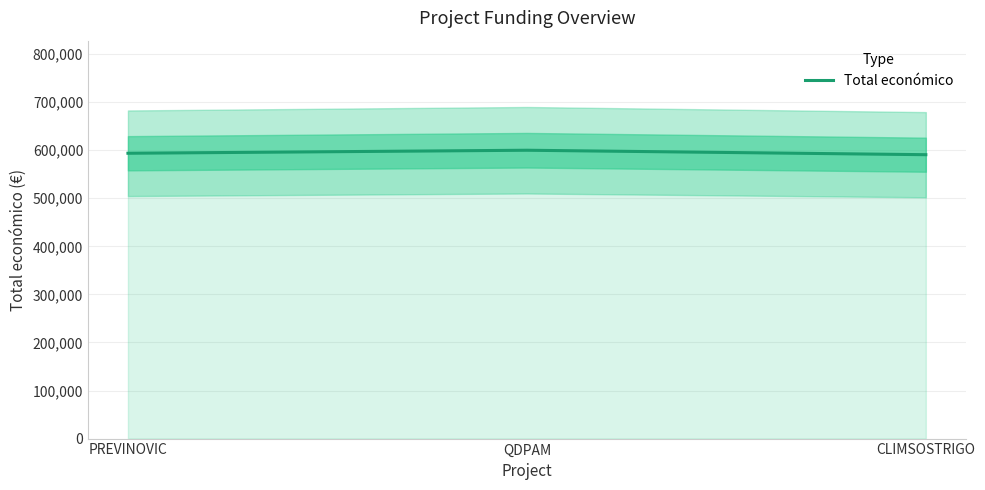

True or false: the data shows 313003 at CLIMSOSTRIGO.

False